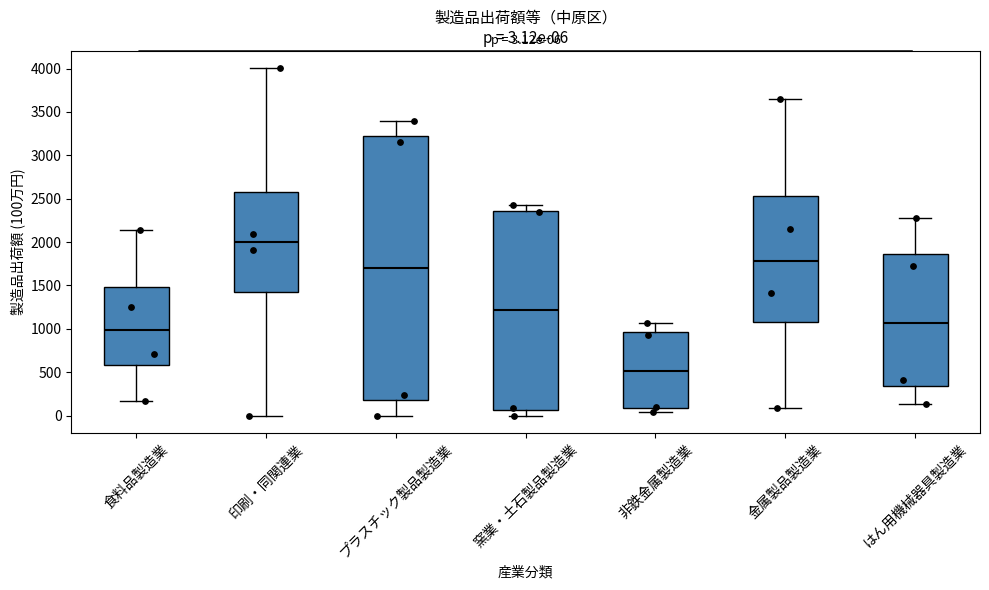

Which box has the lowest median line?

非鉄金属製造業